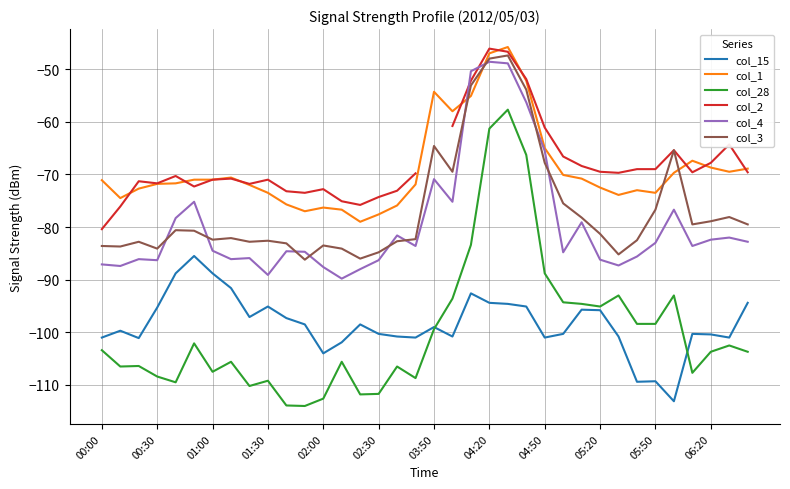

What is the difference between the second highest and minimum values in the col_28 series?

52.7